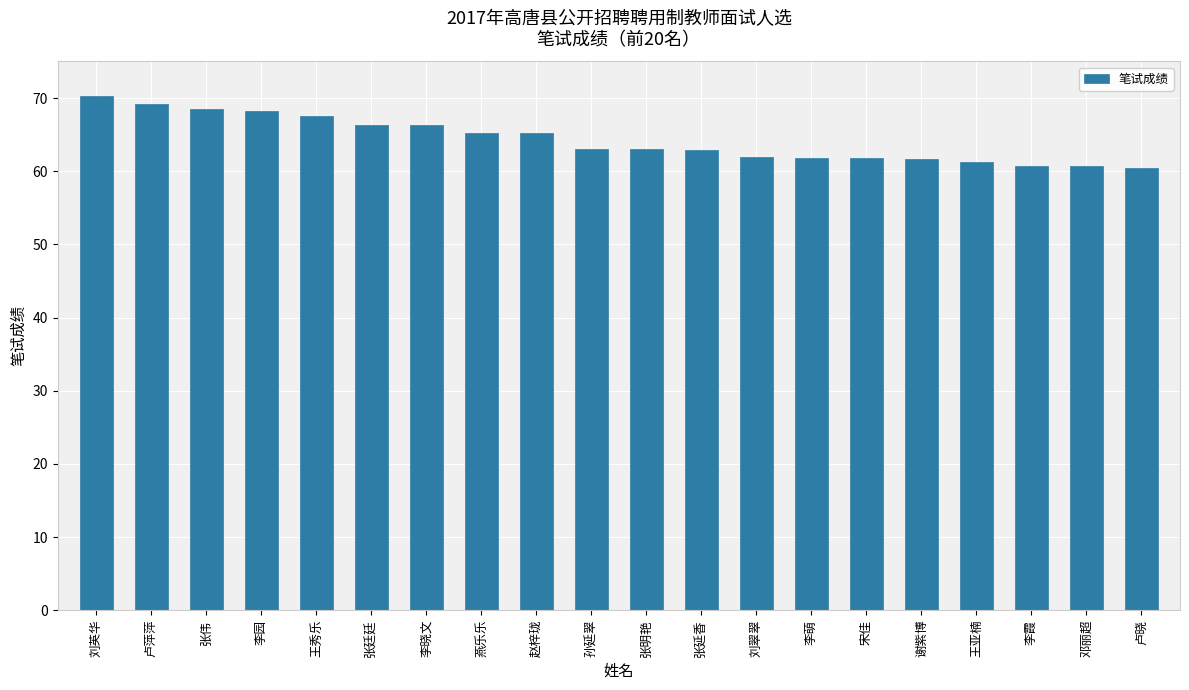

What is the difference between the maximum and second lowest values?

9.5